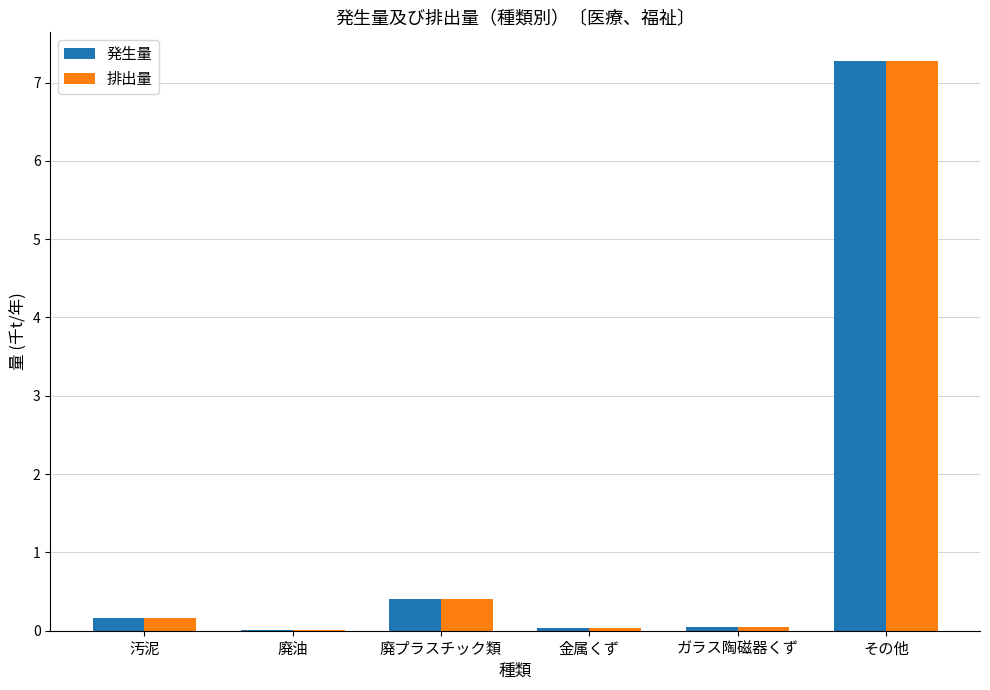

What is the sum of all 発生量 values?

7.9